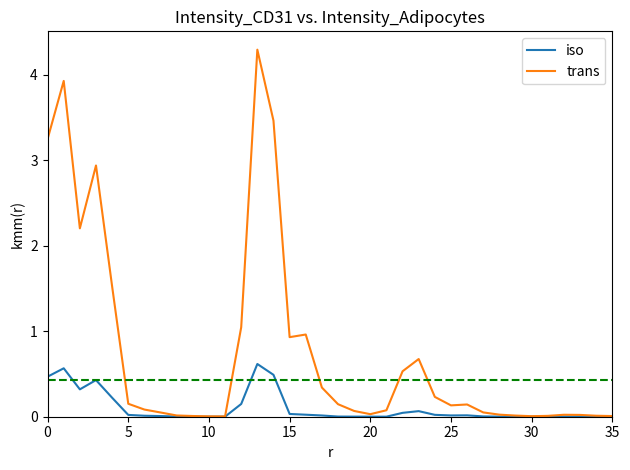

List the series in order of their overall mean, highest first.

trans, iso